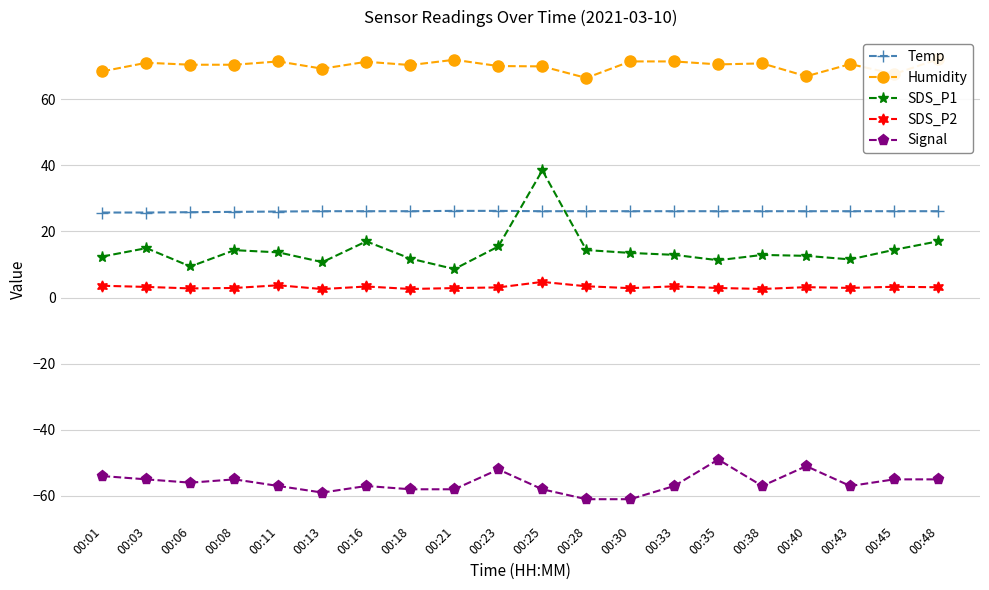

Reading right to left, transcribe all the data shown in this chart.

Temp: 00:48=26.1	00:45=26.1	00:43=26.1	00:40=26.1	00:38=26.1	00:35=26.1	00:33=26.1	00:30=26.1	00:28=26.1	00:25=26.1	00:23=26.2	00:21=26.2	00:18=26.1	00:16=26.1	00:13=26.1	00:11=26.0	00:08=25.9	00:06=25.8	00:03=25.7	00:01=25.7
Humidity: 00:48=72.1	00:45=67.6	00:43=70.6	00:40=66.9	00:38=70.8	00:35=70.5	00:33=71.4	00:30=71.4	00:28=66.4	00:25=69.9	00:23=70.0	00:21=71.9	00:18=70.3	00:16=71.3	00:13=69.2	00:11=71.4	00:08=70.4	00:06=70.4	00:03=71.0	00:01=68.4
SDS_P1: 00:48=17.0	00:45=14.4	00:43=11.5	00:40=12.6	00:38=12.9	00:35=11.3	00:33=12.9	00:30=13.5	00:28=14.3	00:25=38.5	00:23=15.4	00:21=8.6	00:18=11.8	00:16=17.0	00:13=10.7	00:11=13.7	00:08=14.3	00:06=9.4	00:03=14.9	00:01=12.4
SDS_P2: 00:48=3.1	00:45=3.2	00:43=2.9	00:40=3.1	00:38=2.6	00:35=2.9	00:33=3.4	00:30=2.8	00:28=3.4	00:25=4.7	00:23=3.0	00:21=2.9	00:18=2.6	00:16=3.3	00:13=2.5	00:11=3.7	00:08=2.9	00:06=2.8	00:03=3.2	00:01=3.5
Signal: 00:48=-55.0	00:45=-55.0	00:43=-57.0	00:40=-51.0	00:38=-57.0	00:35=-49.0	00:33=-57.0	00:30=-61.0	00:28=-61.0	00:25=-58.0	00:23=-52.0	00:21=-58.0	00:18=-58.0	00:16=-57.0	00:13=-59.0	00:11=-57.0	00:08=-55.0	00:06=-56.0	00:03=-55.0	00:01=-54.0